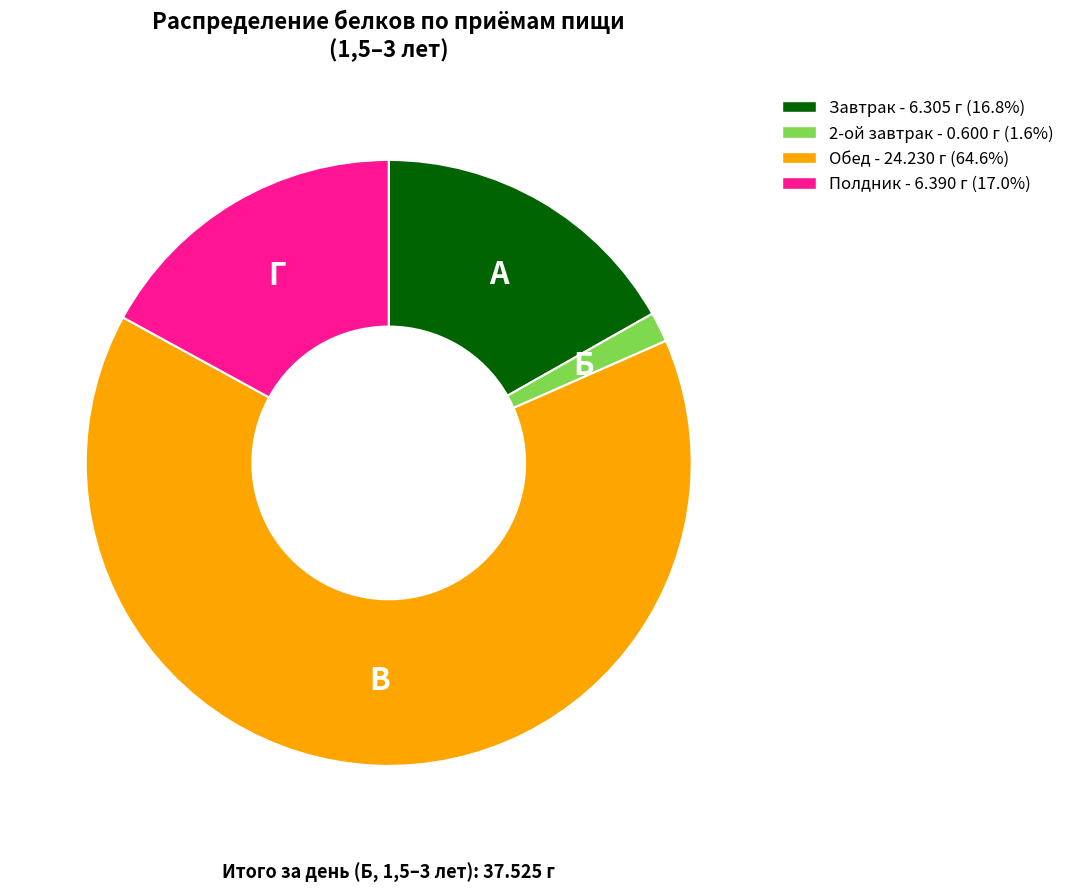

Count the number of slices in the pie.

4